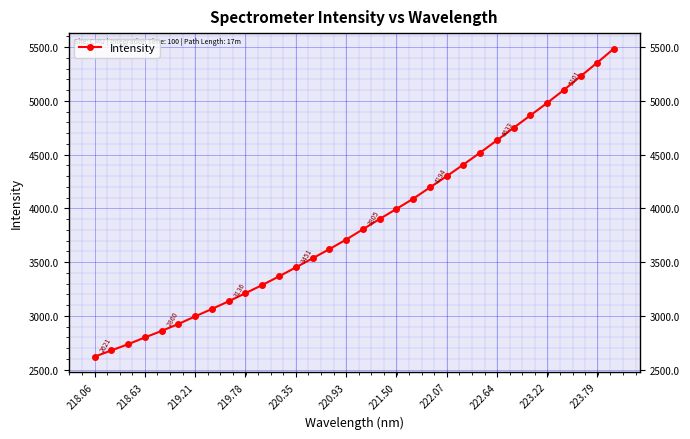

What is the minimum value shown in the chart?

2620.8